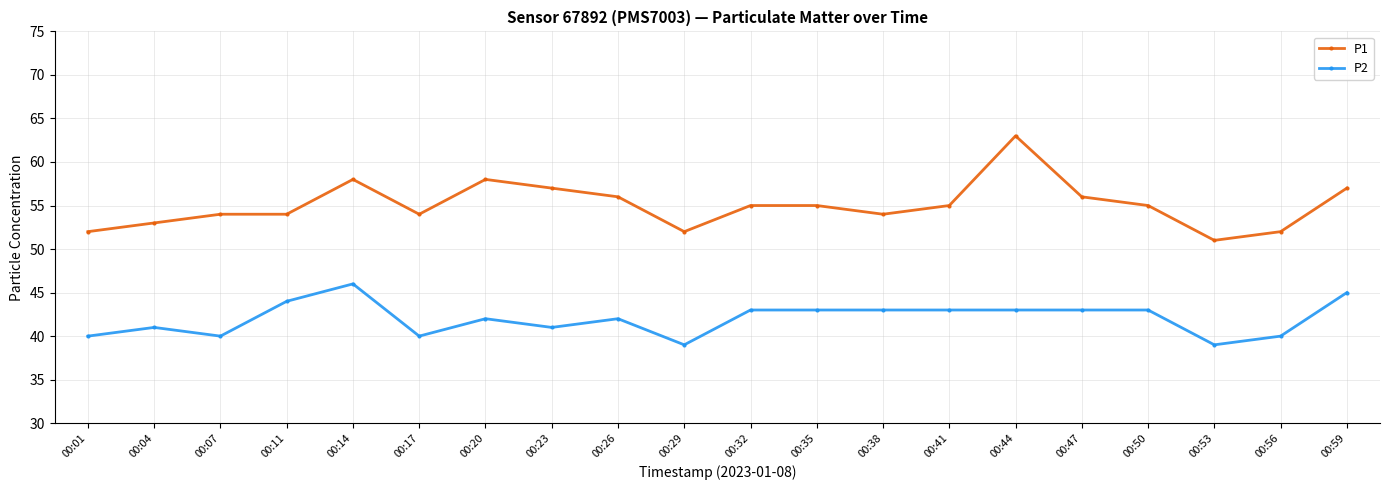

What is the minimum value for P1?

51